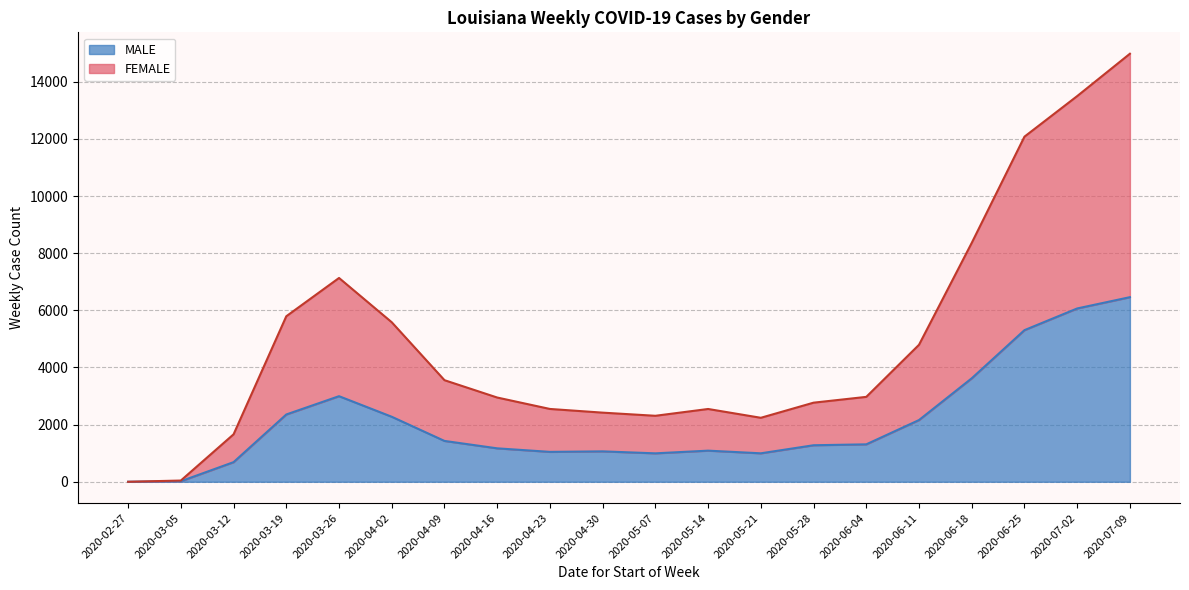

At which label does FEMALE reach its minimum?

2020-02-27